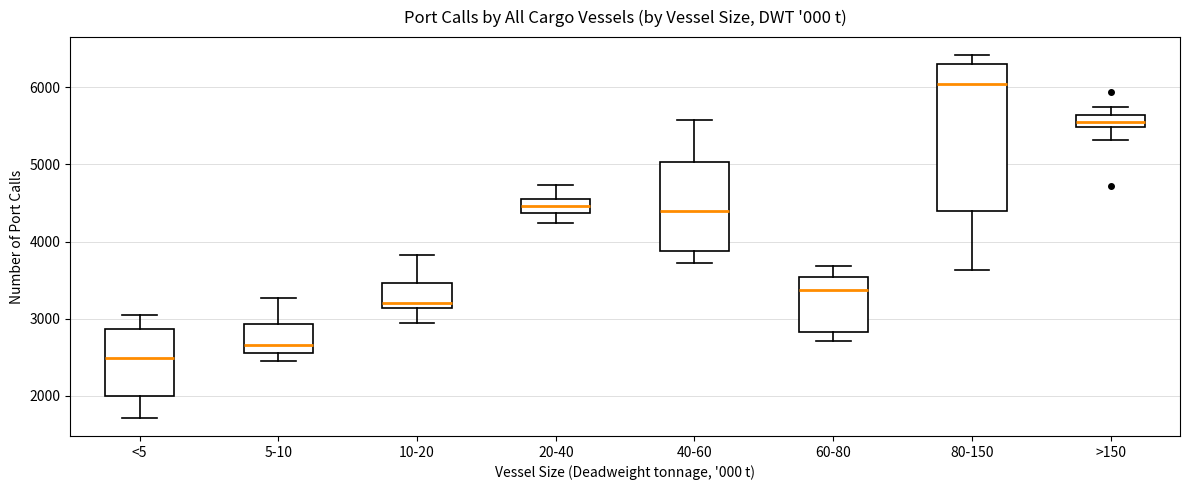

Reading left to right, read every box against the y-axis: the position of its median line, the range the box covers, and the ends of its whiskers. The values are not printed on the chart, so give them approximately, as read against the axis.

<5: median 2500, box 2000 to 2900, whiskers 1700 to 3100
5-10: median 2700, box 2600 to 2900, whiskers 2500 to 3300
10-20: median 3200, box 3100 to 3500, whiskers 2900 to 3800
20-40: median 4500 (inside the box), box 4400 to 4500, whiskers 4200 to 4700
40-60: median 4400, box 3900 to 5000, whiskers 3700 to 5600
60-80: median 3400, box 2800 to 3500, whiskers 2700 to 3700
80-150: median 6000, box 4400 to 6300, whiskers 3600 to 6400
>150: median 5600 (inside the box), box 5500 to 5600, whiskers 5300 to 5700